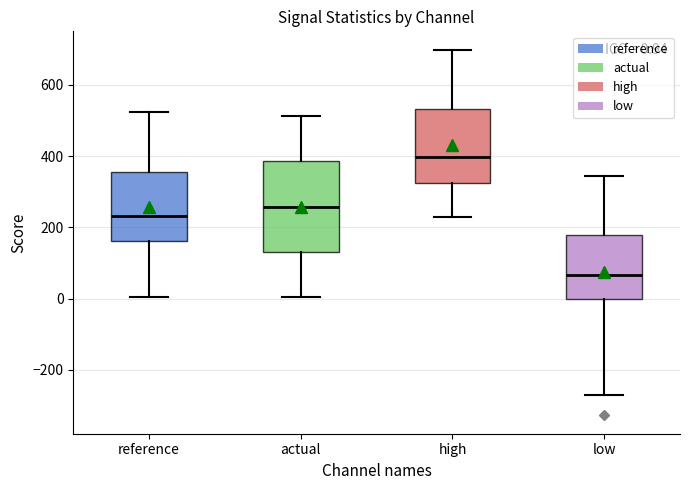

Which box has the lowest median line?

low